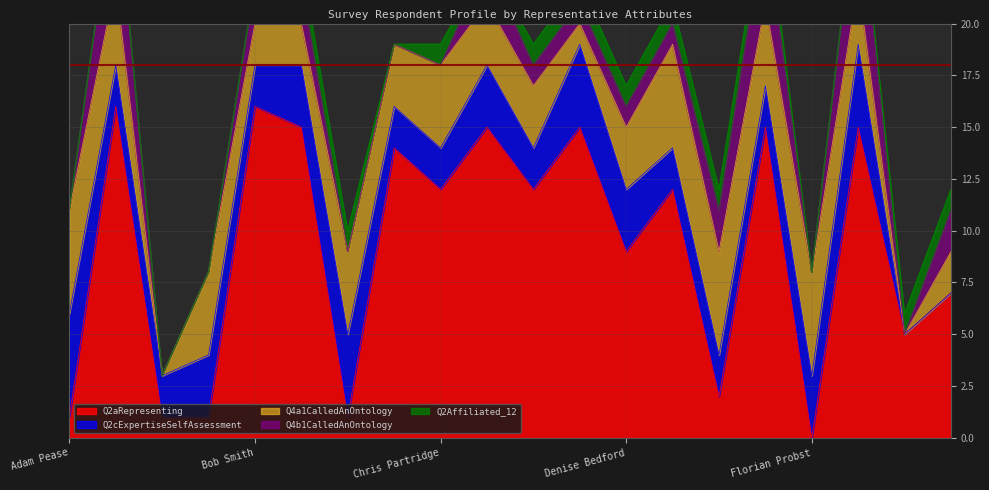

Count the number of data series in this chart.

5